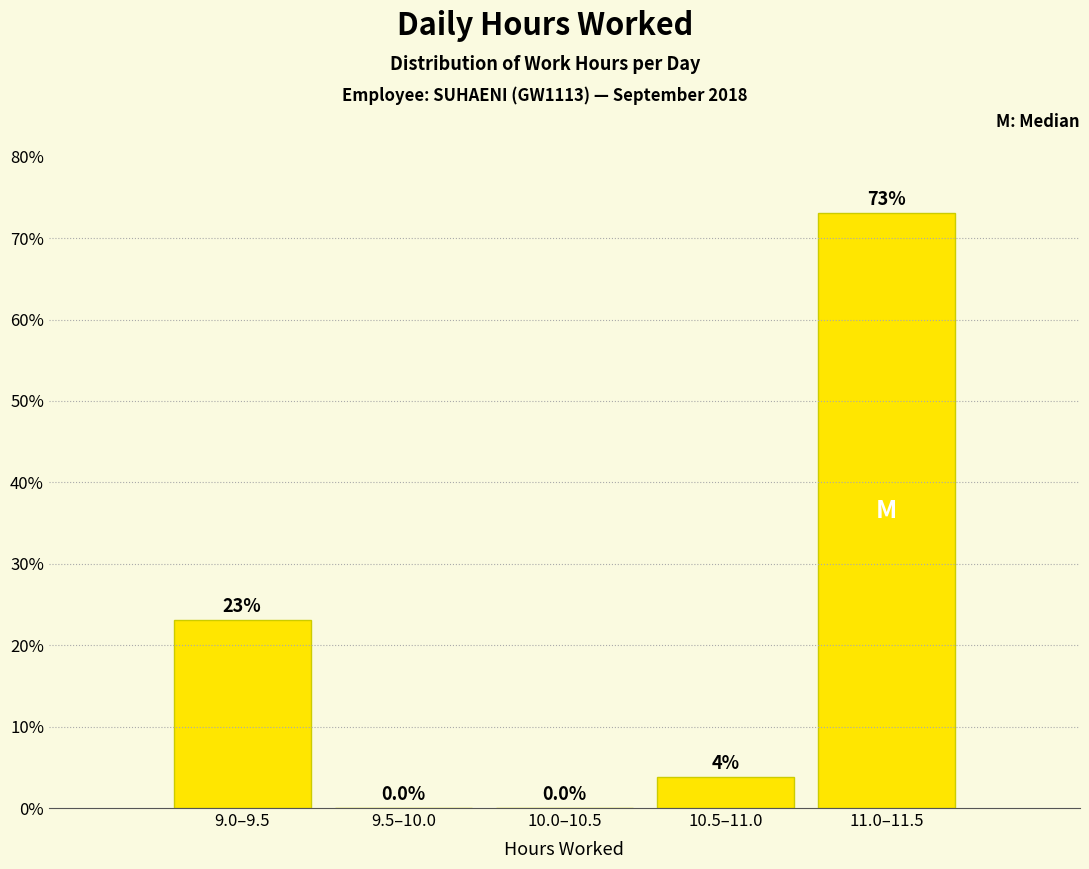

What is the maximum value shown in the chart?

73.1